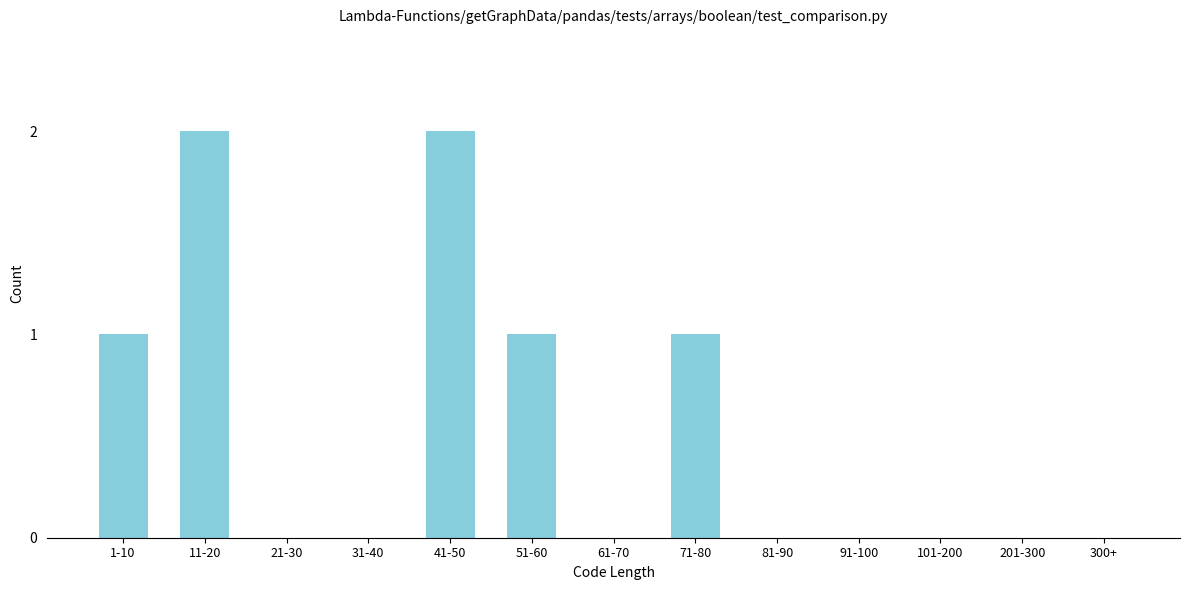

Reading left to right, extract all data points from this chart.

1-10=1	11-20=2	21-30=0	31-40=0	41-50=2	51-60=1	61-70=0	71-80=1	81-90=0	91-100=0	101-200=0	201-300=0	300+=0